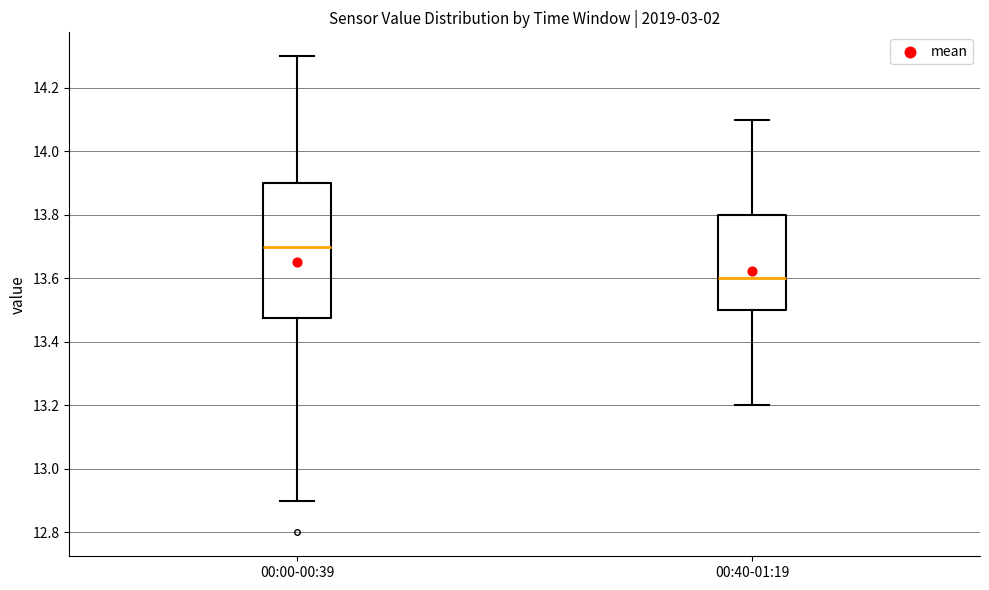

Where is the lower edge of the box for 00:40-01:19 on the y-axis? The values are not printed on the chart, so give them approximately, as read against the axis.

13.50